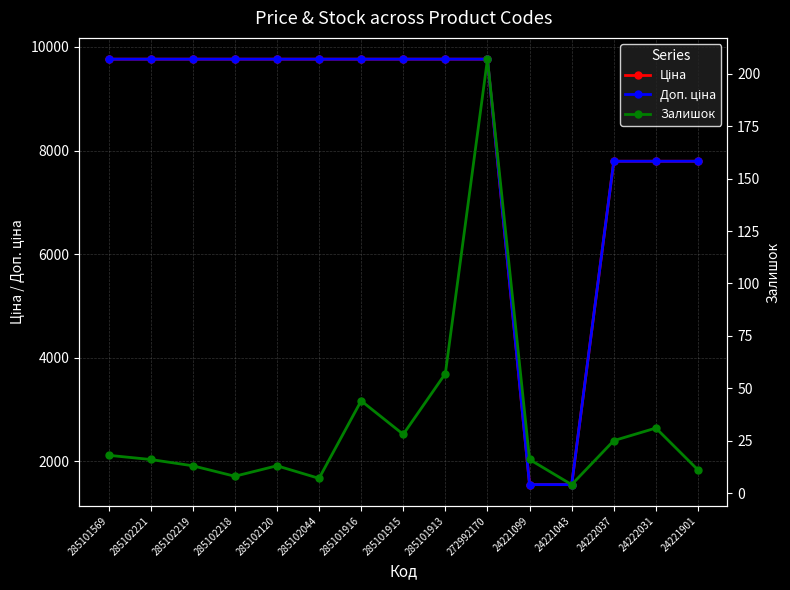

What are all the series names shown in the legend?

Ціна, Доп. ціна, Залишок